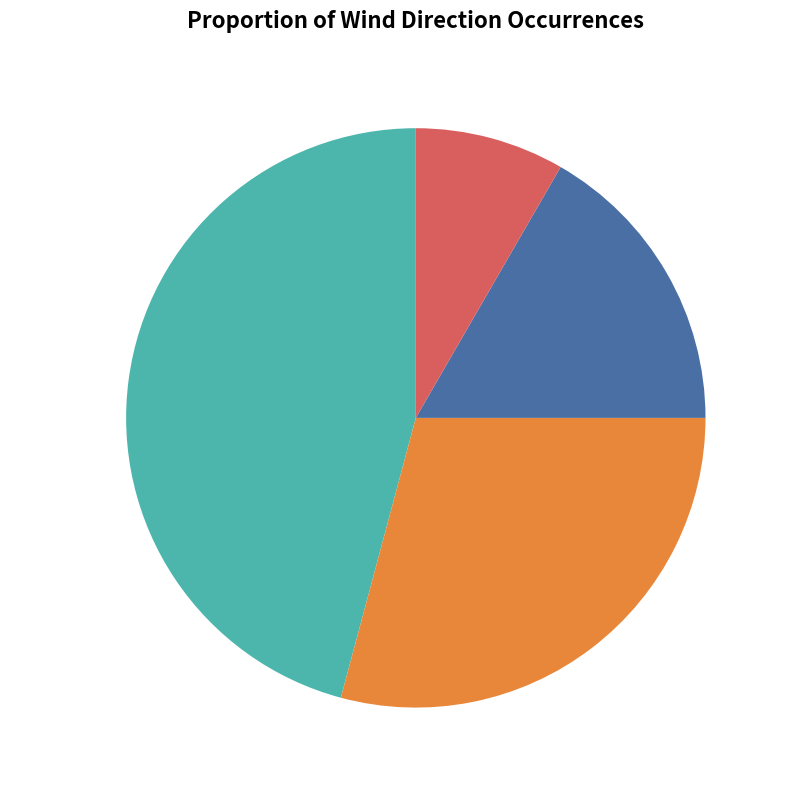

What portion of the pie excludes Sur?

83.3%